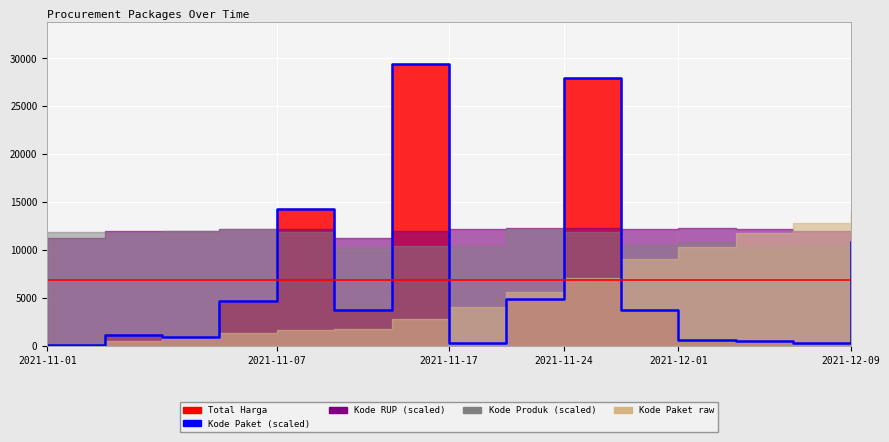

What is the average value?

6885.3